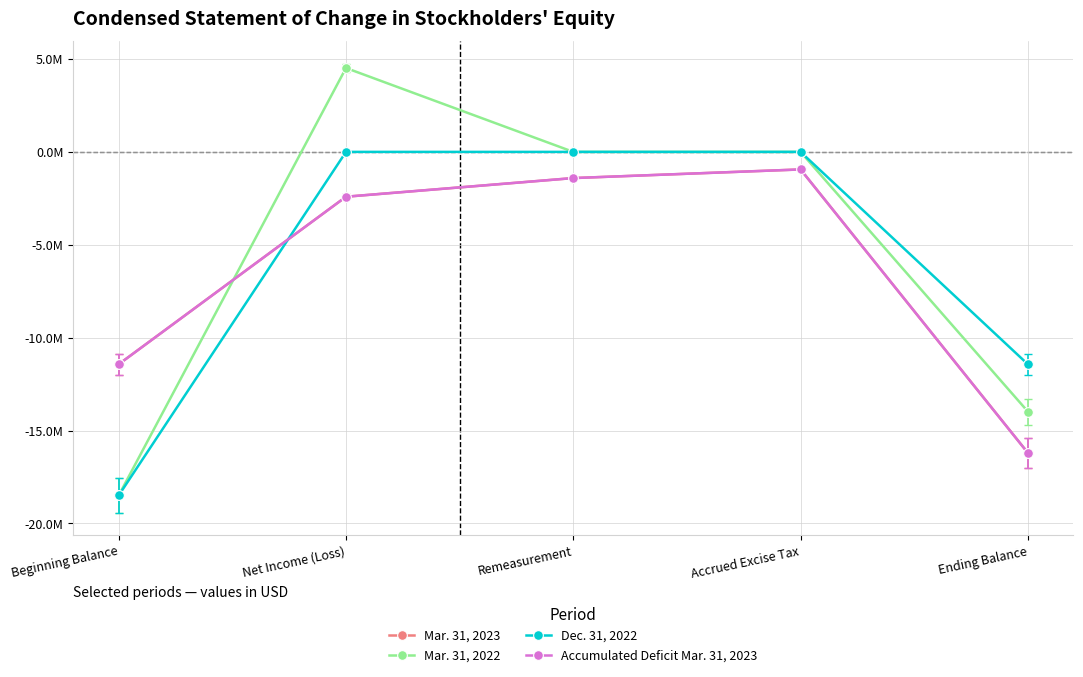

What is the label of the 1st point from the right?

Ending Balance